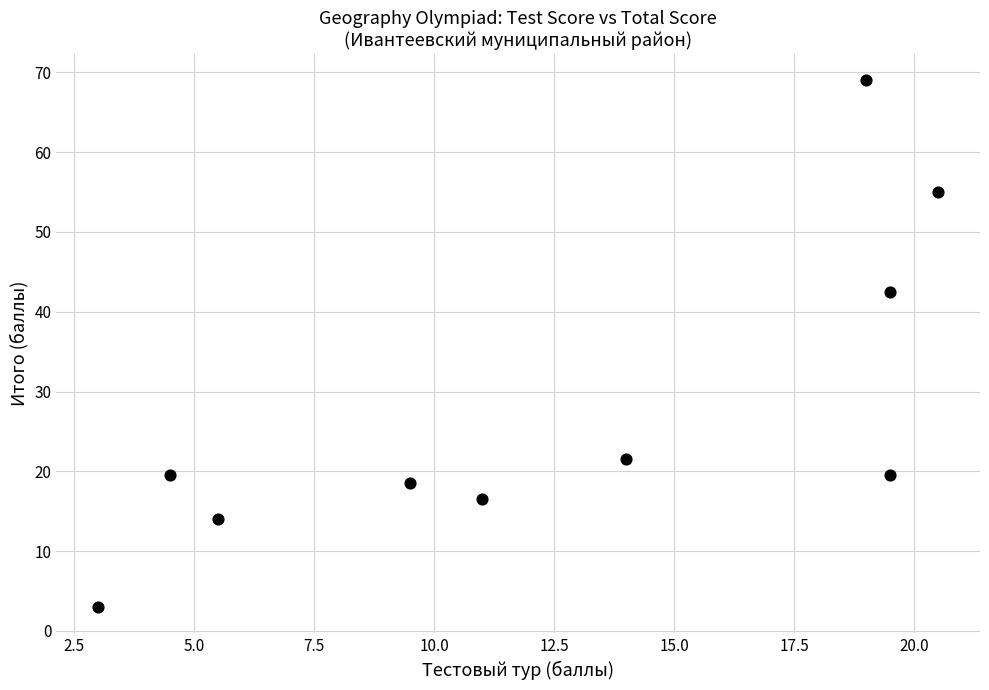

What Y value in the scatter plot is closest to 36?

42.5